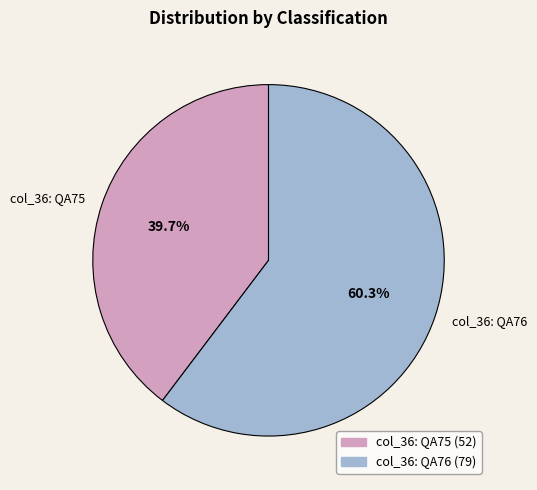

How many slices are in this pie chart?

2